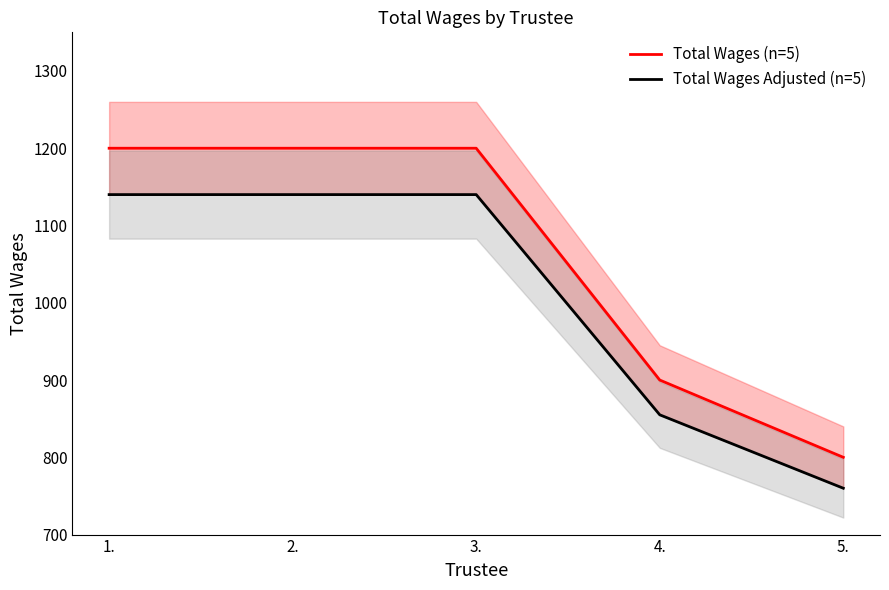

At how many categories does at least one series exceed 864?

4